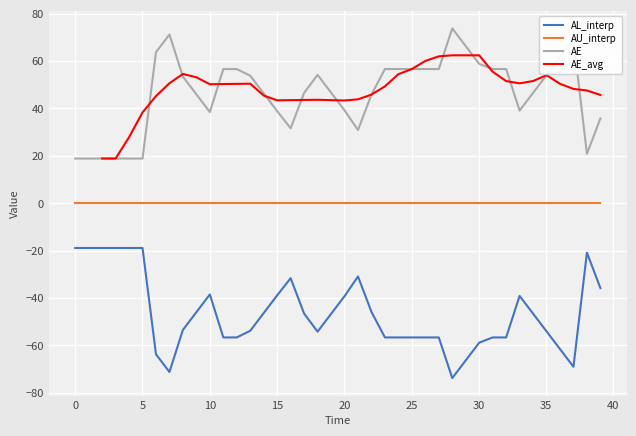

True or false: AE and AL_interp intersect in this chart.

False